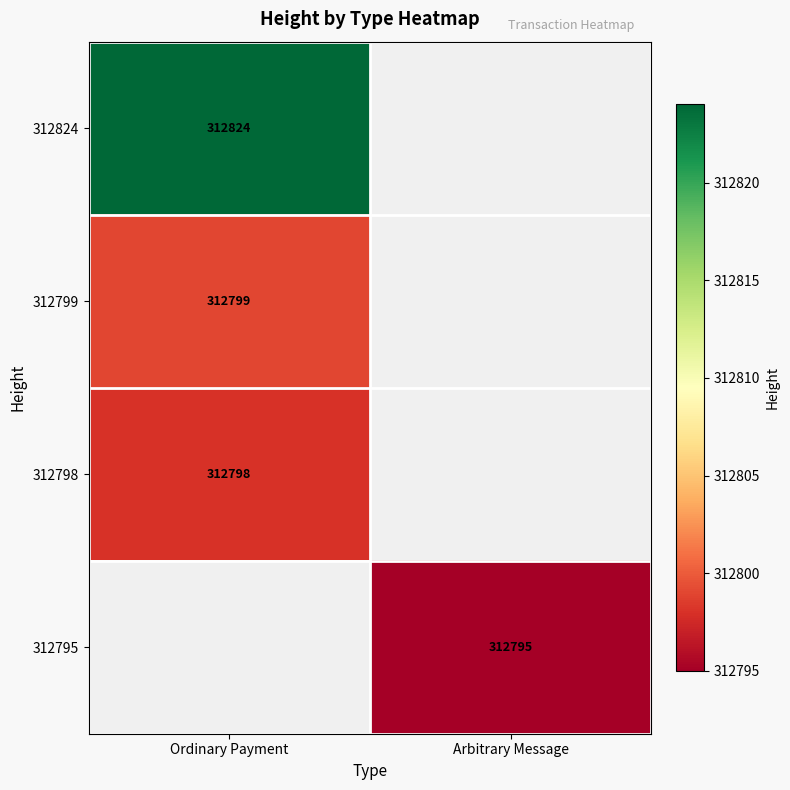

True or false: 312798 has a value of 312798 at Ordinary Payment.

True